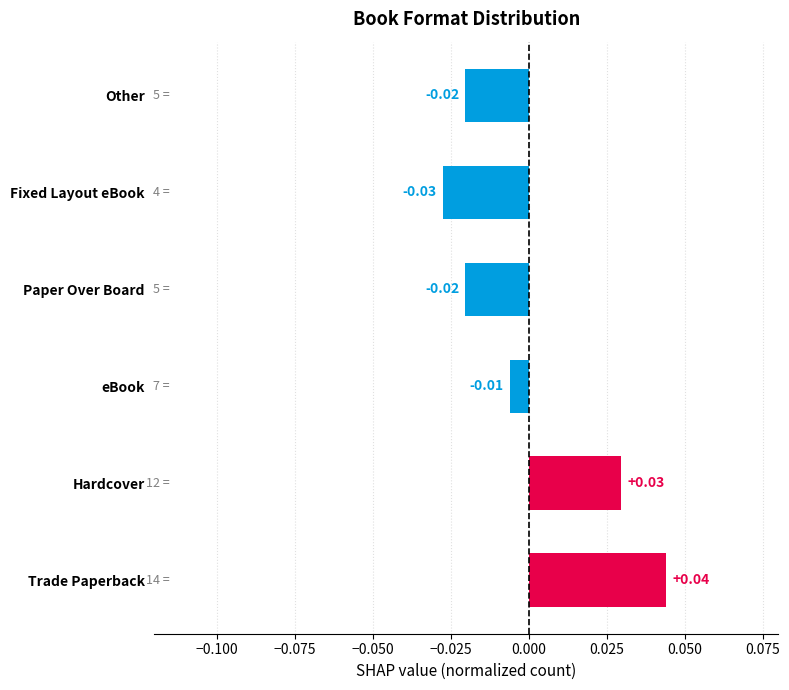

Which category has the highest value across all series?

Trade Paperback